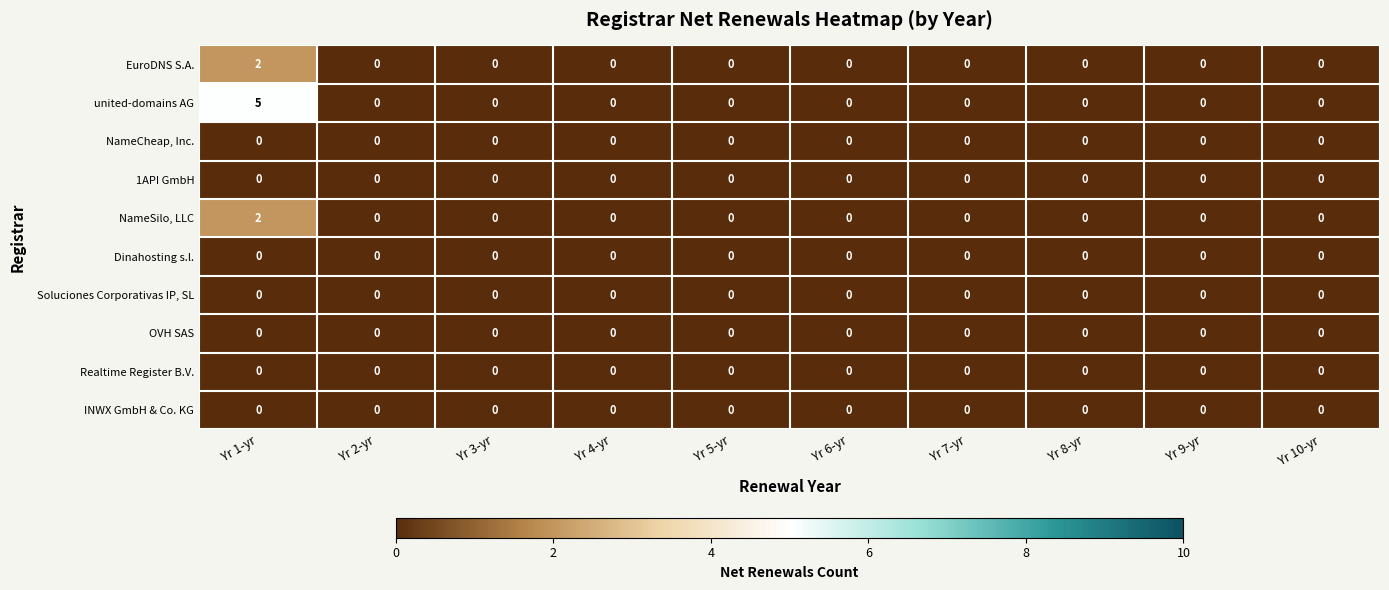

Which series has the largest range (max minus min)?

united-domains AG